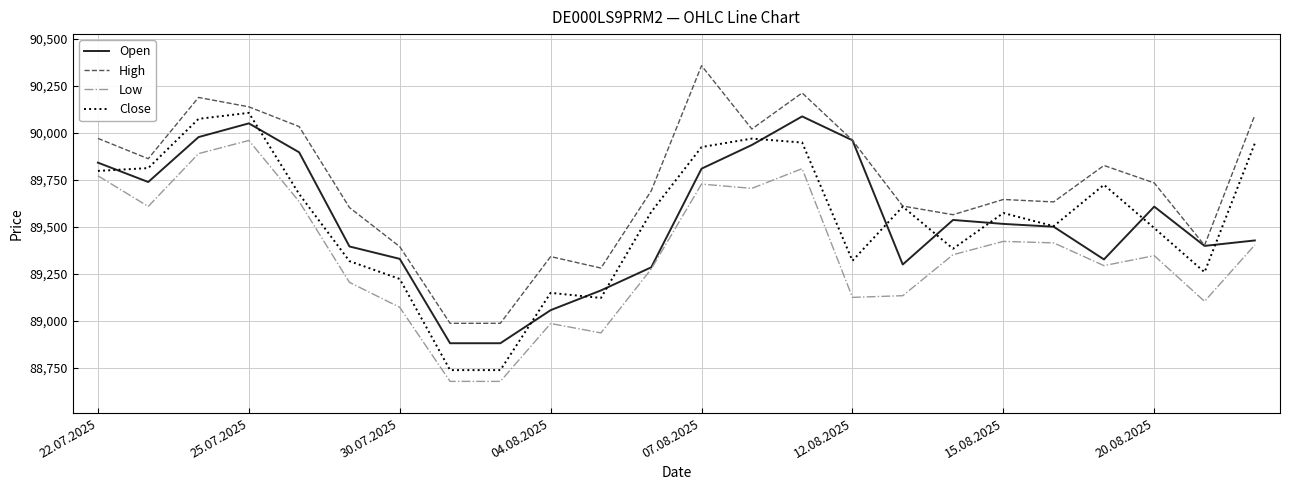

Which series has the largest total across all categories?

High